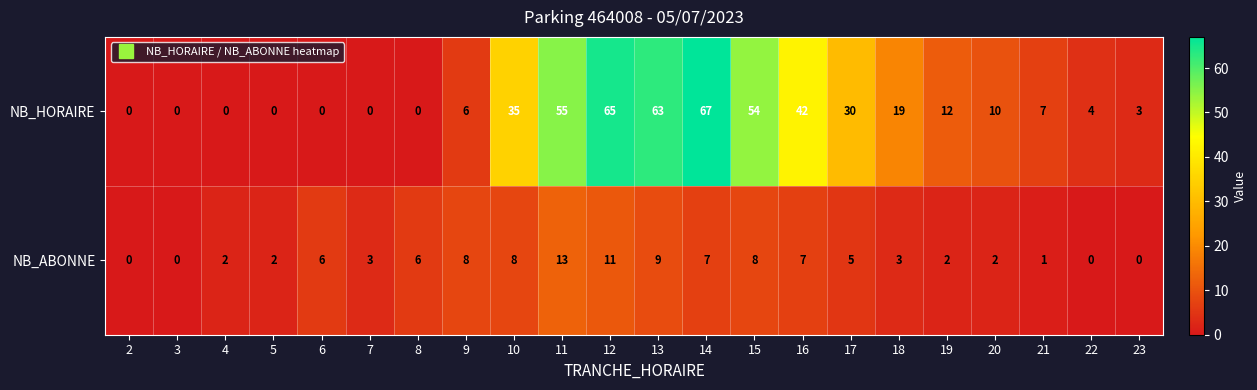

Where does the NB_ABONNE series first go above 5?

6